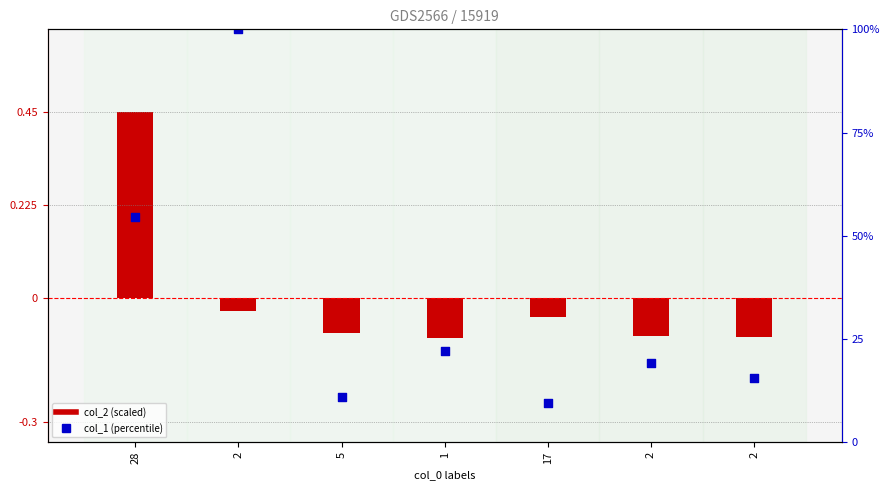

What are all the series names shown in the legend?

col_2 (scaled), col_1 (percentile)